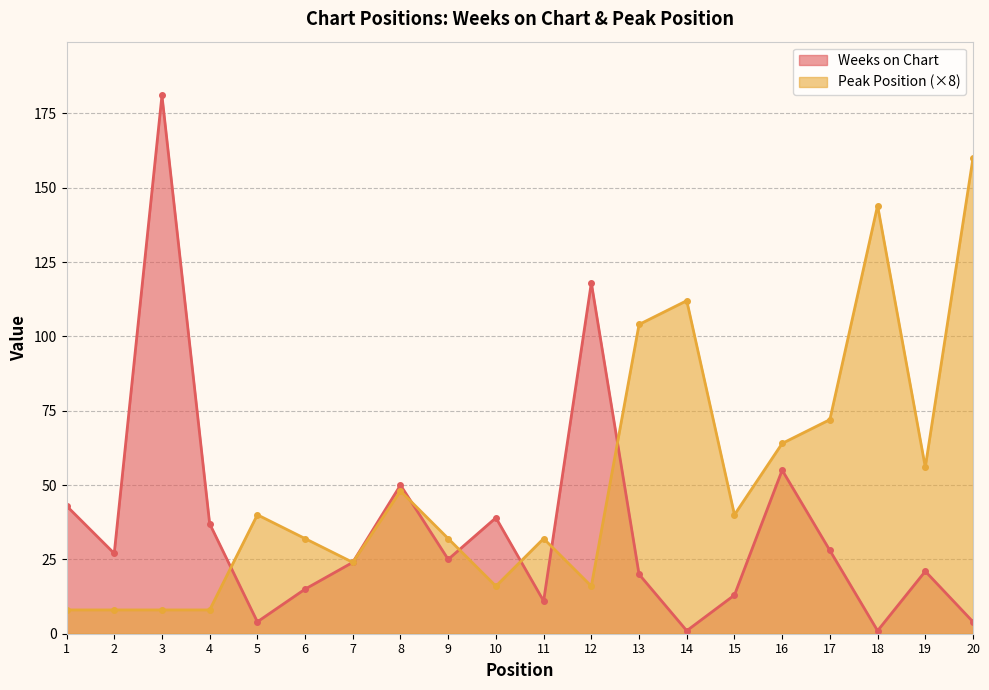

What is the greatest value displayed?

181